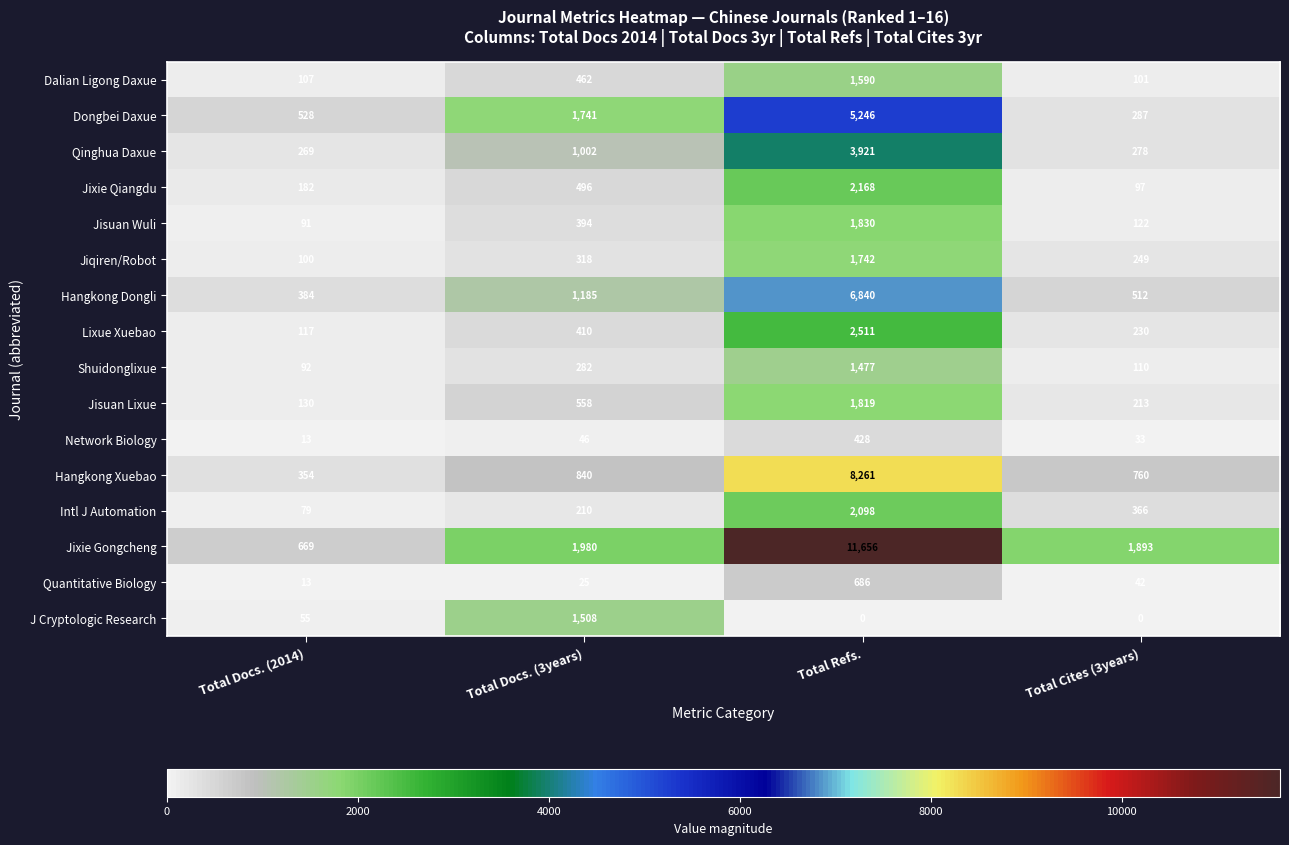

Which series has the widest spread of values?

Jixie Gongcheng